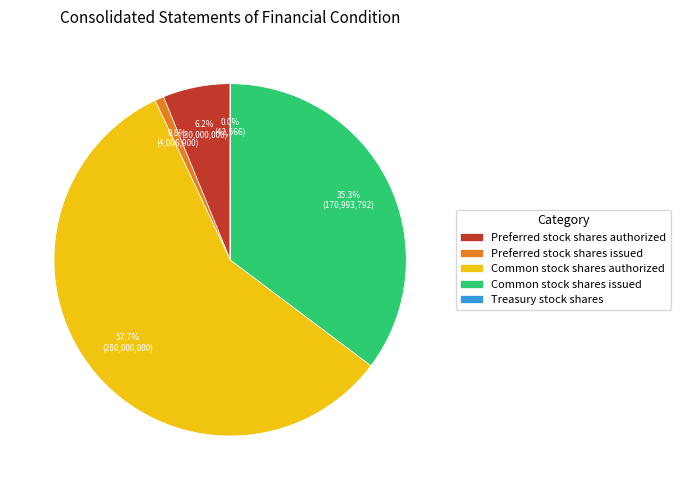

To the nearest percent, what portion does Common stock shares authorized represent?

58%